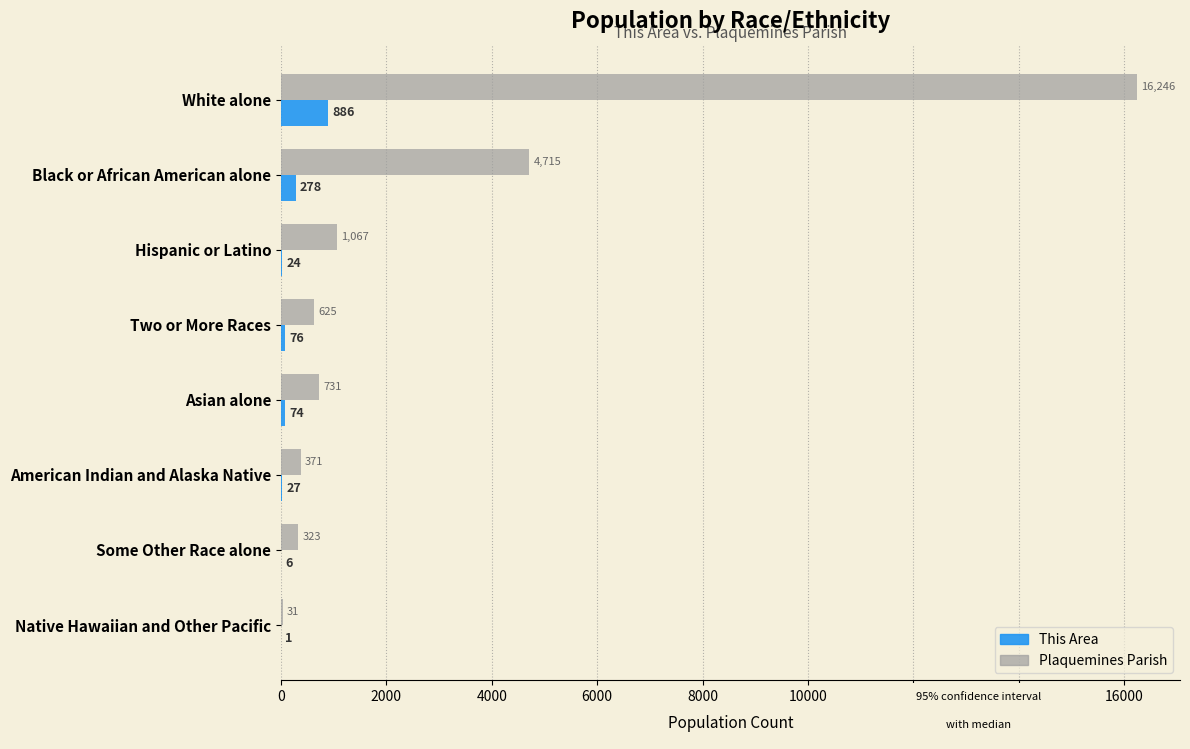

Which series changed the most between Asian alone and American Indian and Alaska Native?

Plaquemines Parish